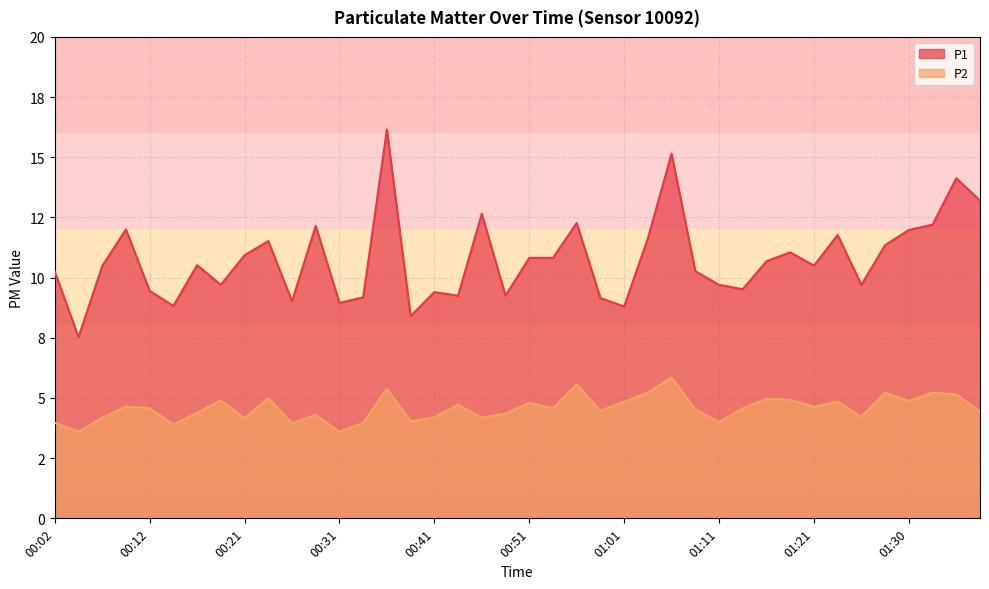

In P1, how many points are lower than both neighbors (excluding endpoints)?

12